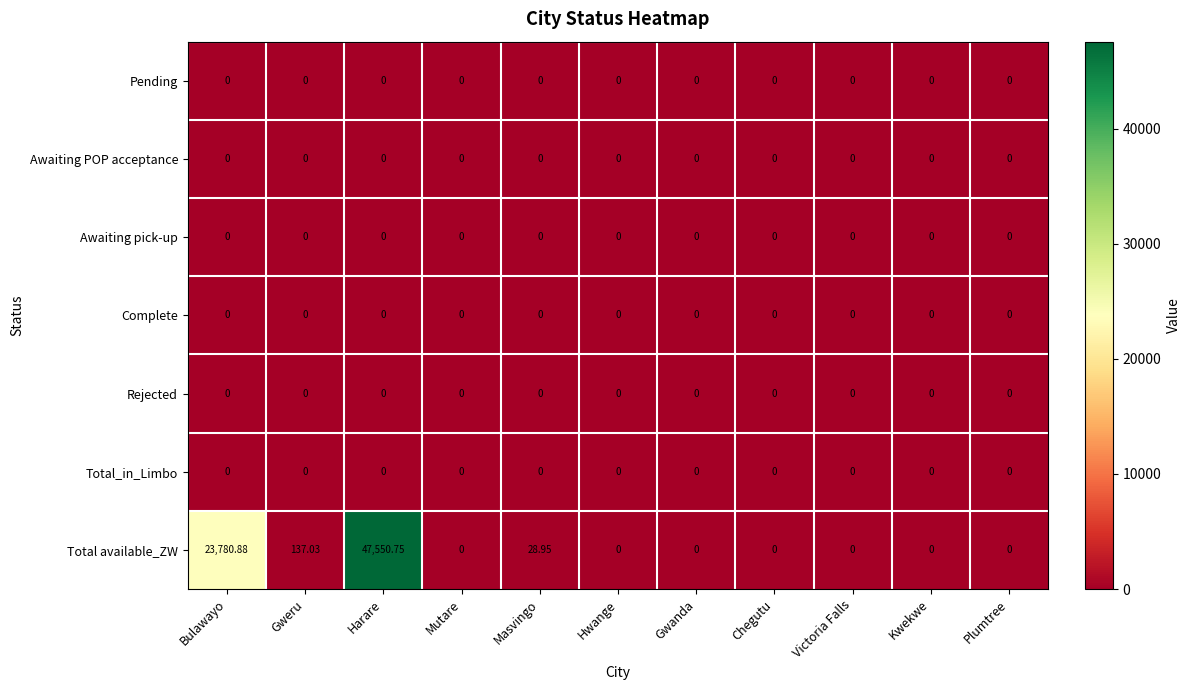

At which category does the chart reach its peak across all series?

Harare